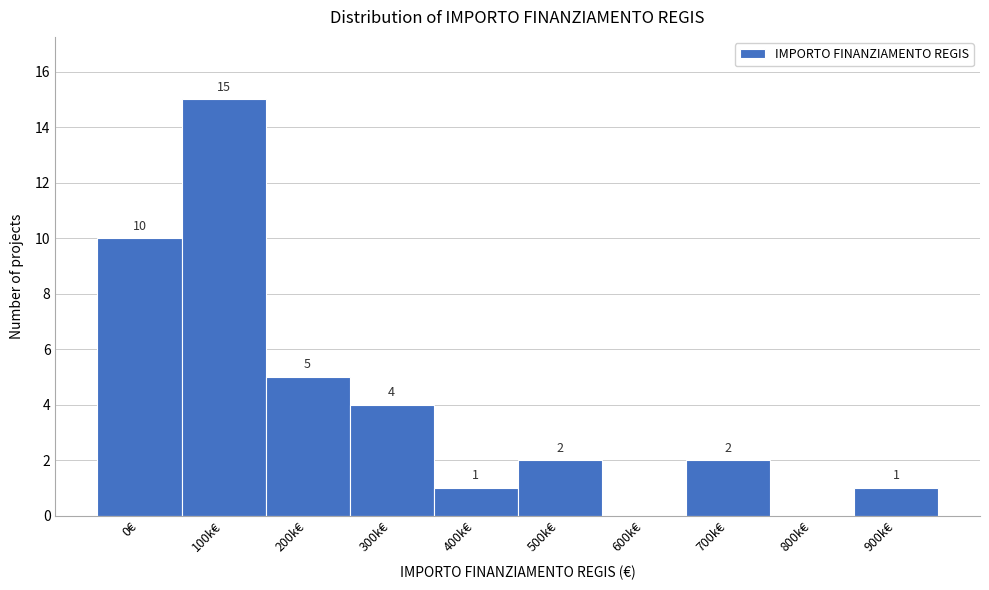

Reading left to right, transcribe all the data shown in this chart.

0€=10	100k€=15	200k€=5	300k€=4	400k€=1	500k€=2	600k€=0	700k€=2	800k€=0	900k€=1